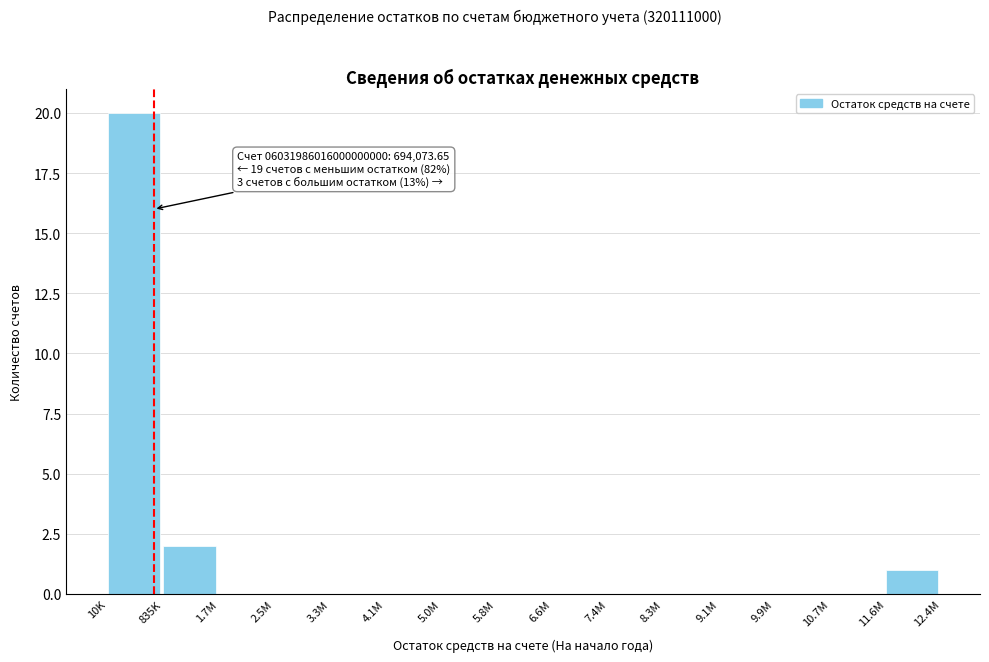

Reading left to right, transcribe all the data shown in this chart.

10K=20	835K=2	1.7M=0	2.5M=0	3.3M=0	4.1M=0	5.0M=0	5.8M=0	6.6M=0	7.4M=0	8.3M=0	9.1M=0	9.9M=0	10.7M=0	11.6M=1